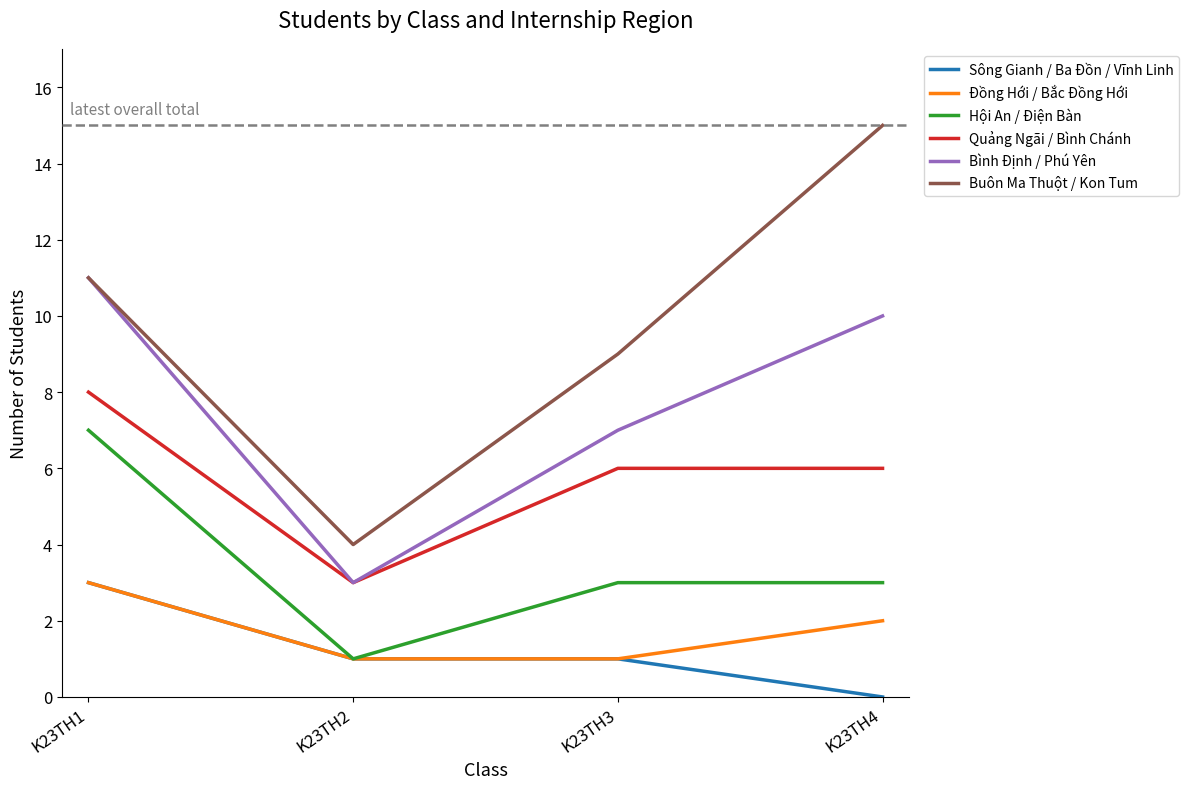

What is the sum of all Bình Định / Phú Yên values?

31